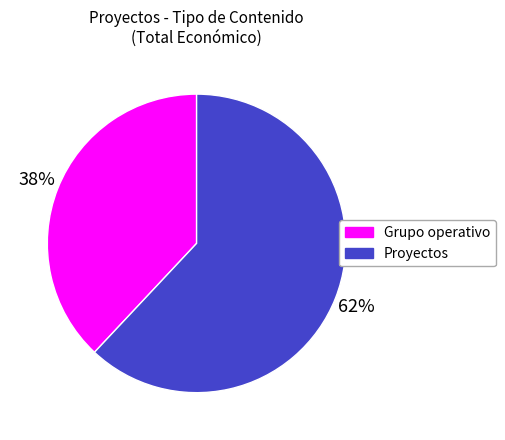

What is the smallest slice in the pie chart?

Grupo operativo